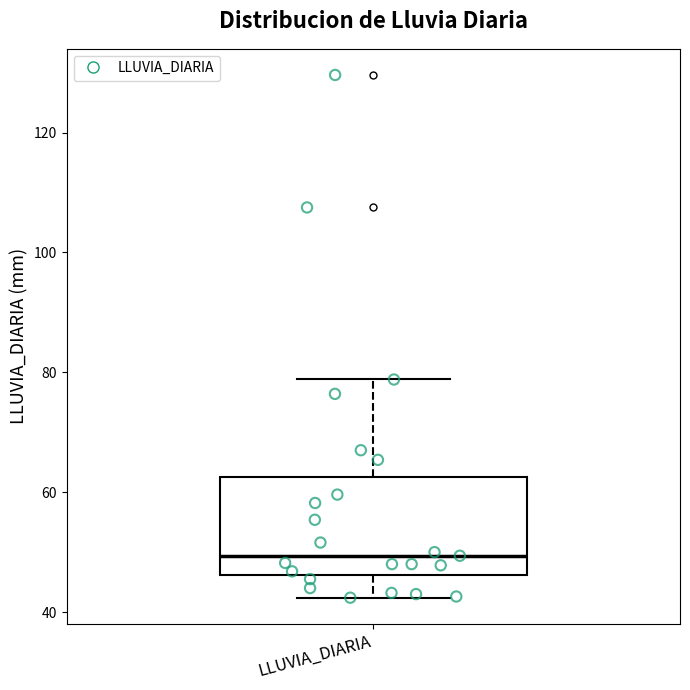

Read this box plot against the y-axis: the position of the median line, the range covered by the box, and the ends of both whiskers. The values are not printed on the chart, so give them approximately, as read against the axis.

median 50, box 46 to 62, whiskers 42 to 78